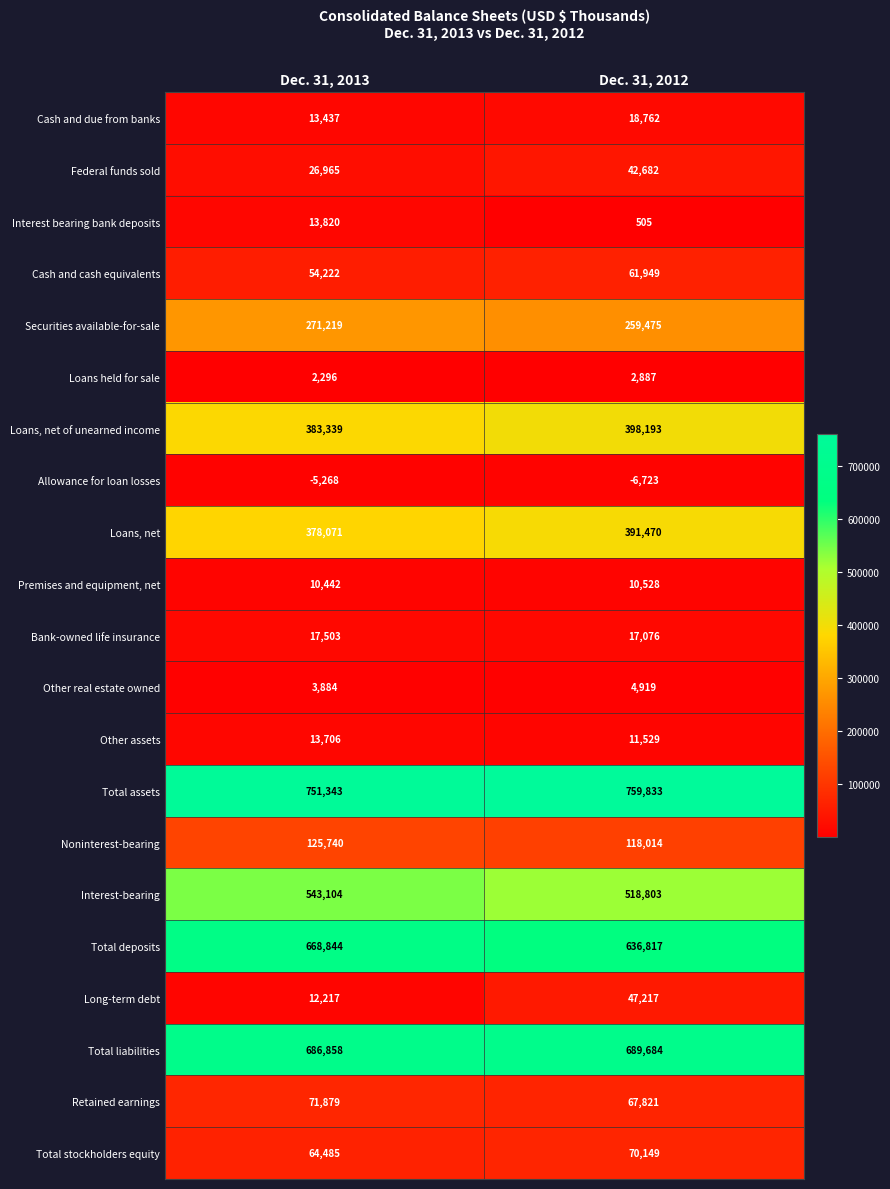

Is it true that Allowance for loan losses equals -3642 at Dec. 31, 2013?

False